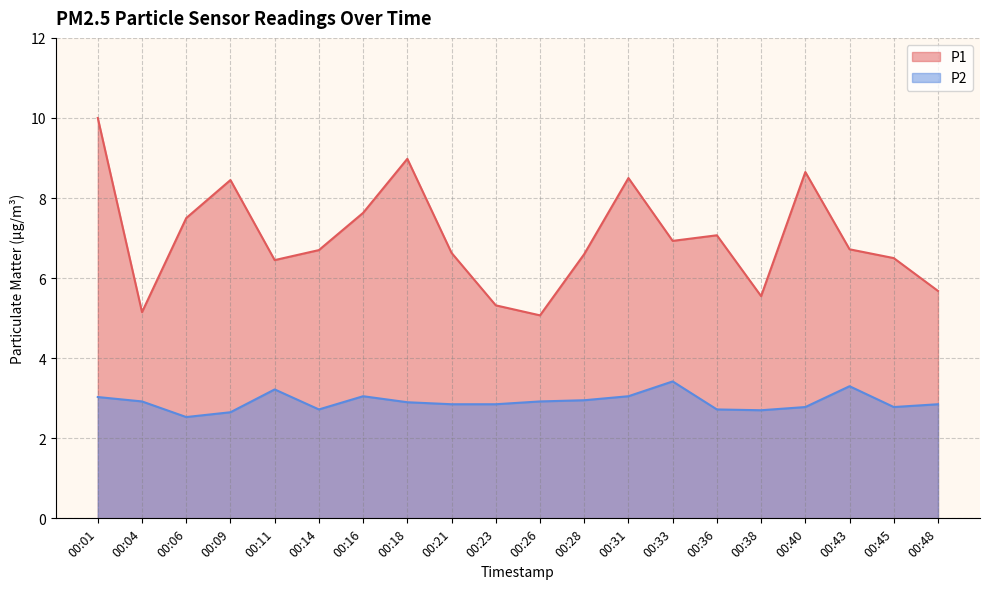

What is the difference between the P1 values at 00:04 and 00:09?

3.3